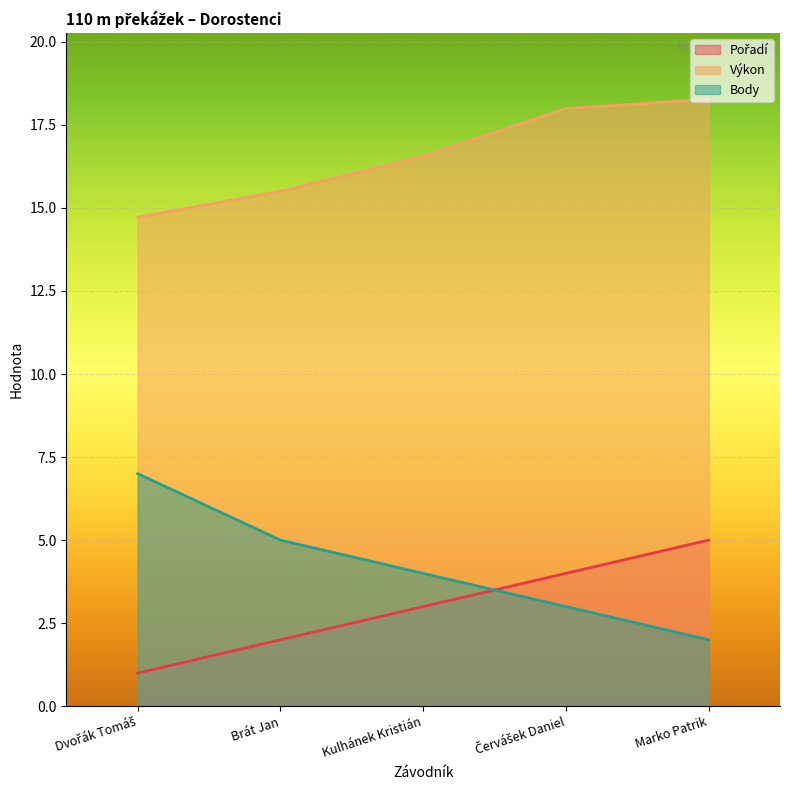

Where is Výkon nearest to the value 16?

Brát Jan